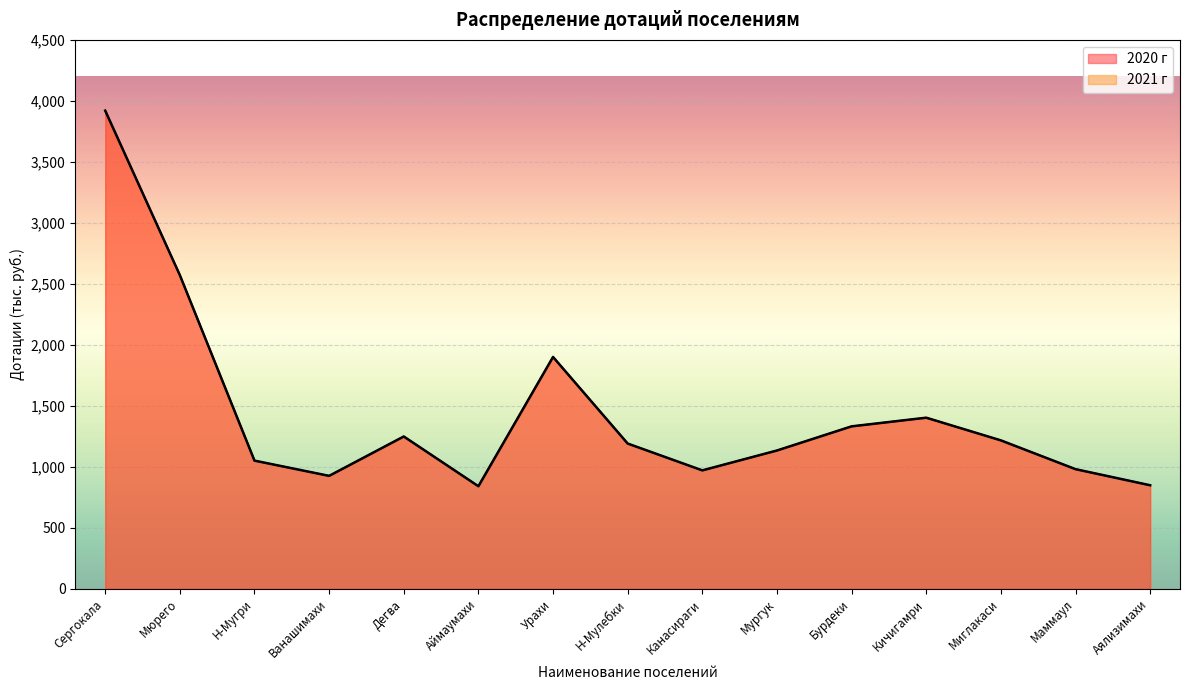

The value of 2020 г at Маммаул is 1696. True or false?

False